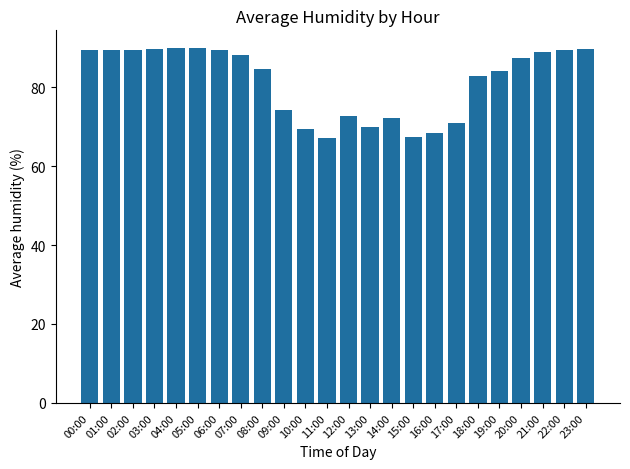

What is the minimum value shown in the chart?

67.2